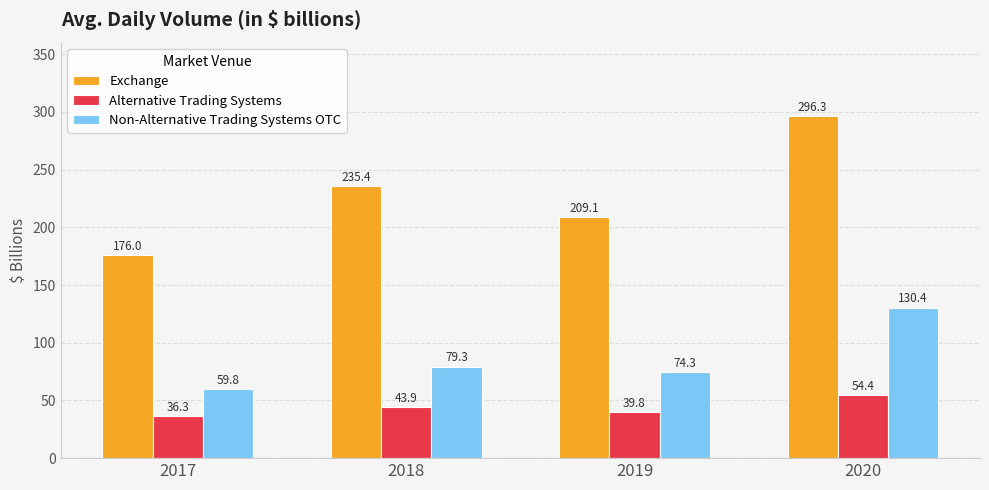

Rank the series by their maximum value, from highest to lowest.

Exchange, Non-Alternative Trading Systems OTC, Alternative Trading Systems